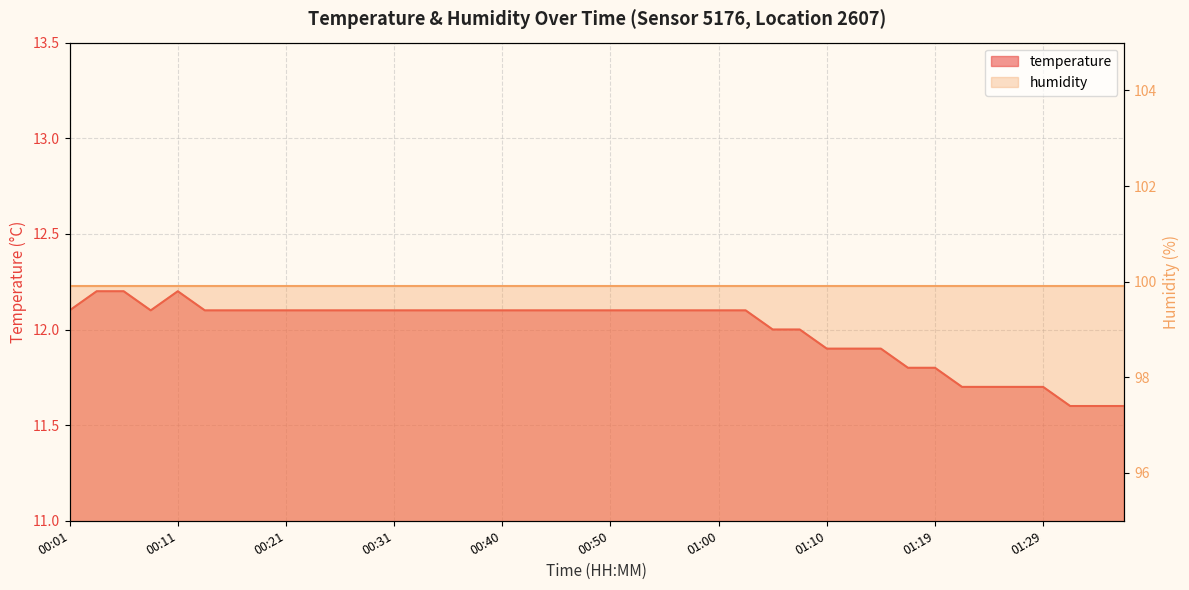

Reading right to left, what are all the values shown in this chart?

11.6	11.6	11.6	11.7	11.7	11.7	11.7	11.8	11.8	11.9	11.9	11.9	12.0	12.0	12.1	12.1	12.1	12.1	12.1	12.1	12.1	12.1	12.1	12.1	12.1	12.1	12.1	12.1	12.1	12.1	12.1	12.1	12.1	12.1	12.1	12.2	12.1	12.2	12.2	12.1